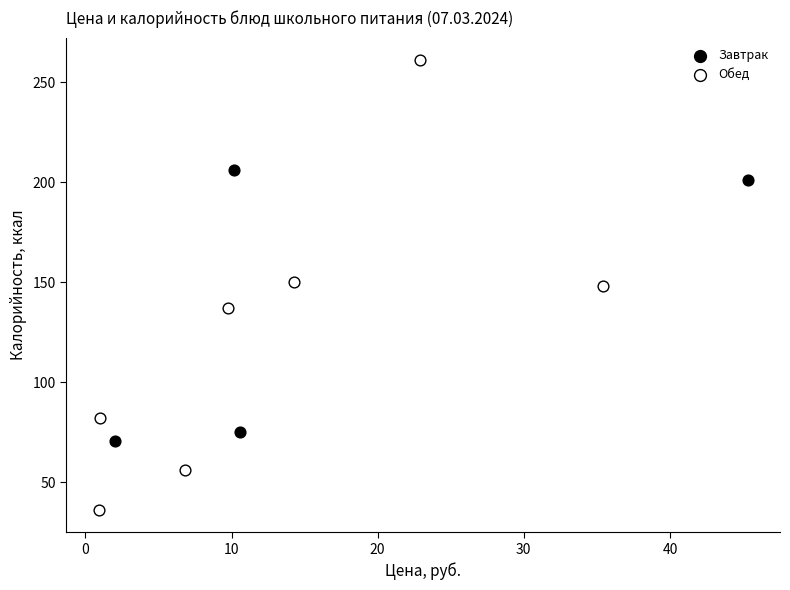

Which series contains the lowest Y value?

Обед